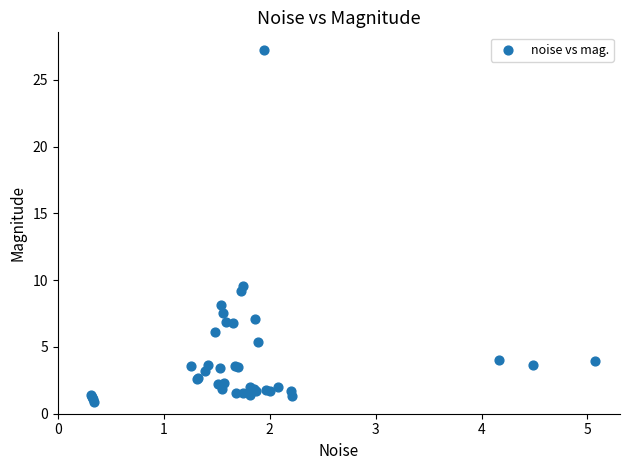

What Y value in the scatter plot is closest to 14?

9.6